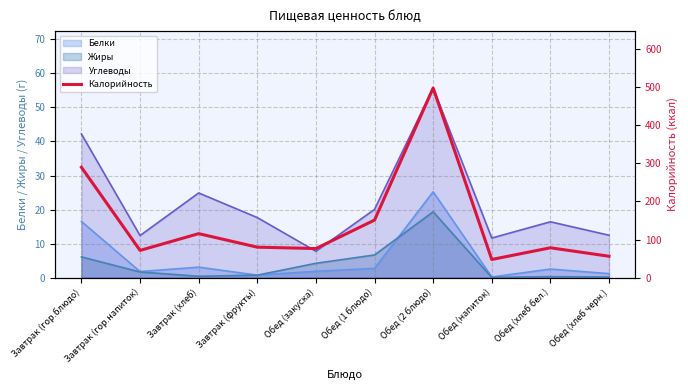

Approximately how many times larger is the value at Обед (напиток) compared to Обед (хлеб черн.)?

0.8